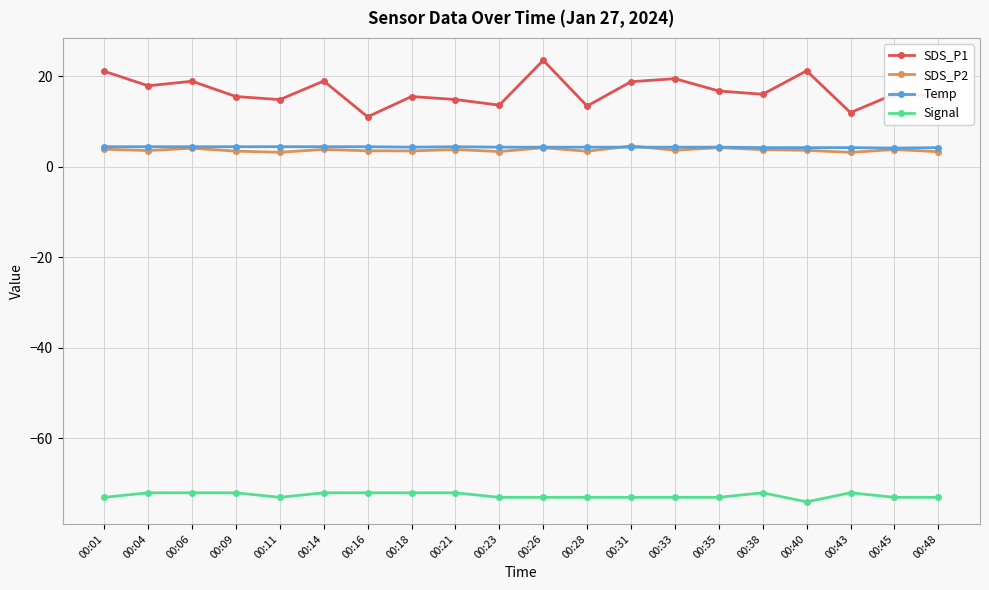

What is the value of the Temp point at the 10th from the left?

4.3